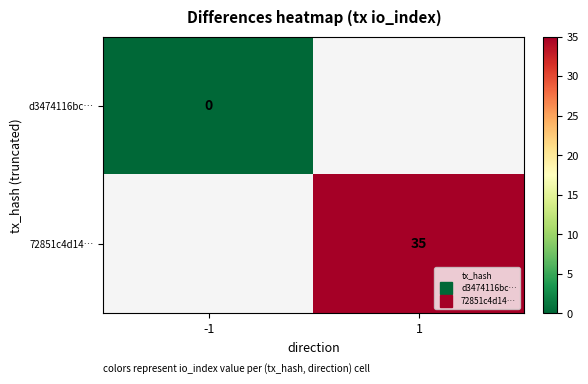

True or false: 72851c4d14… has a value of 53.7 at 1.

False